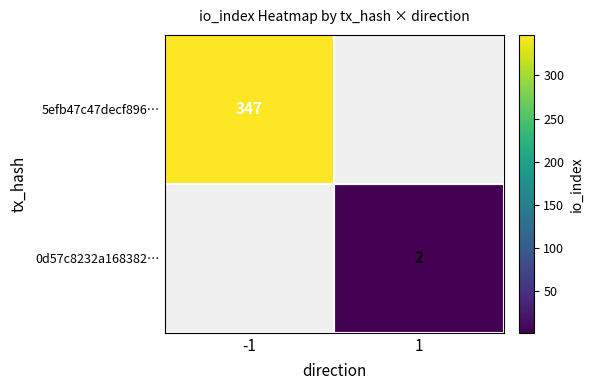

Is the value of 5efb47c47decf896… at -1 greater than the value of 0d57c8232a168382… at 1?

Yes